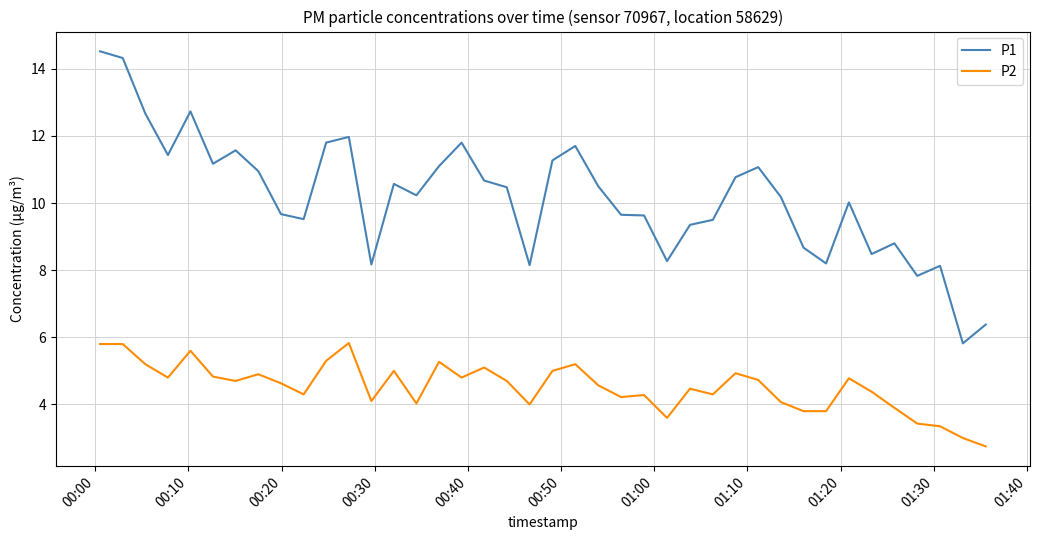

How many lines are shown in the chart?

2